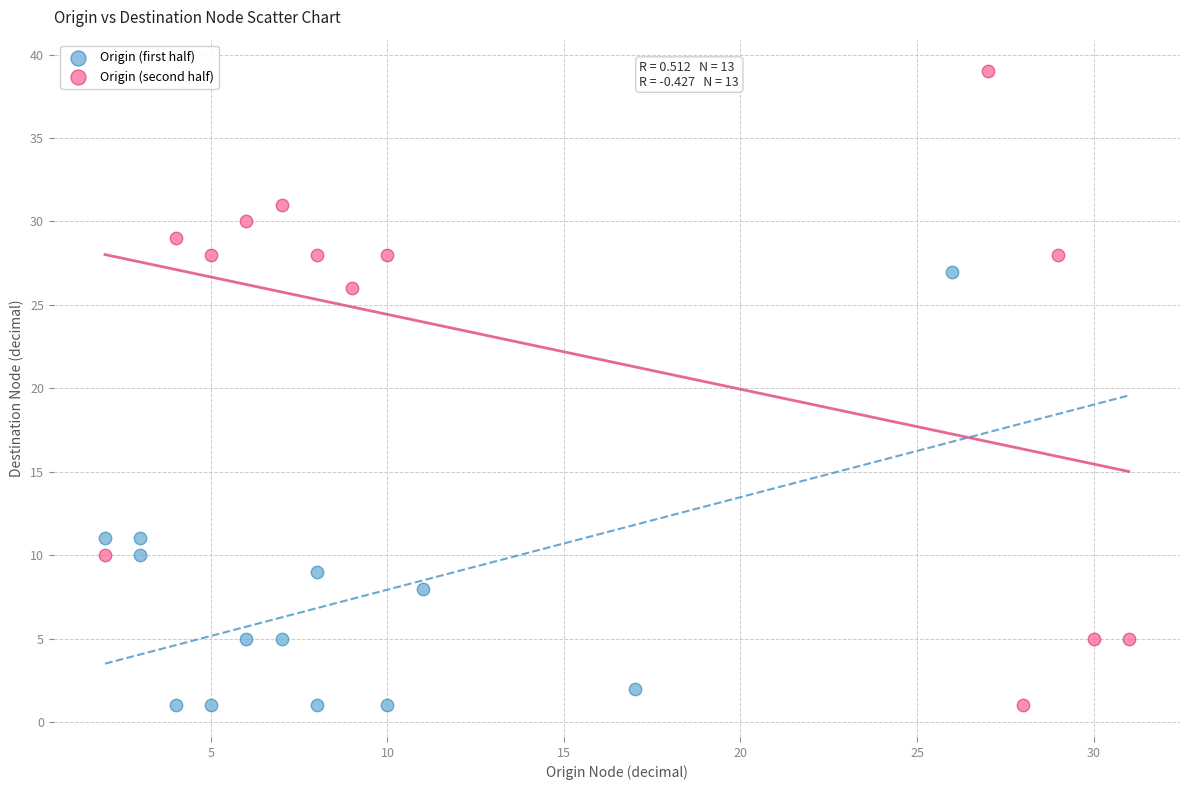

Which series has the widest spread of Y values?

Origin (second half)